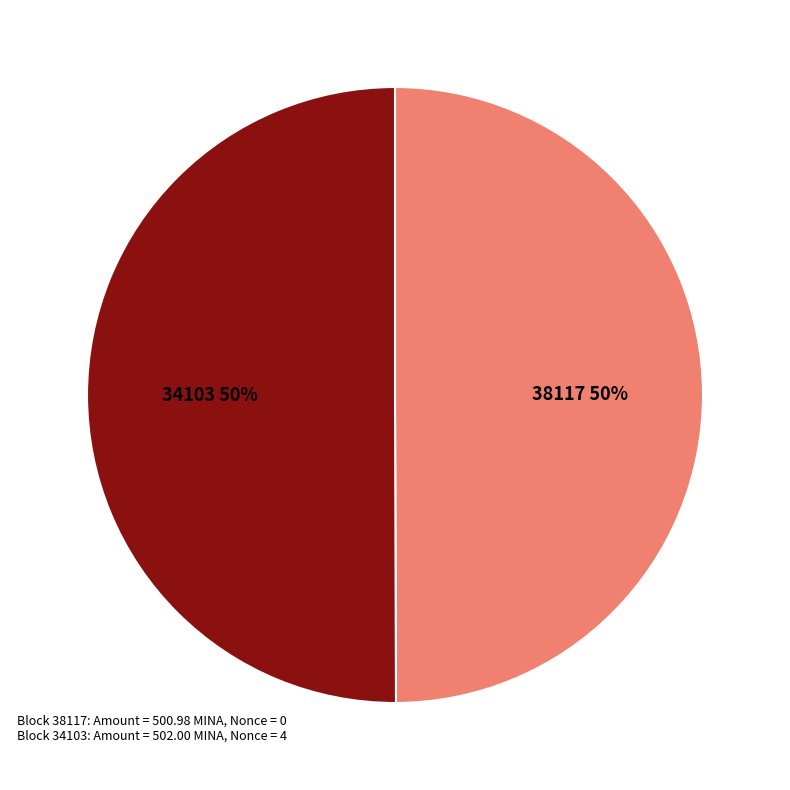

What percentage is the 38117 slice, to the nearest percent?

50%